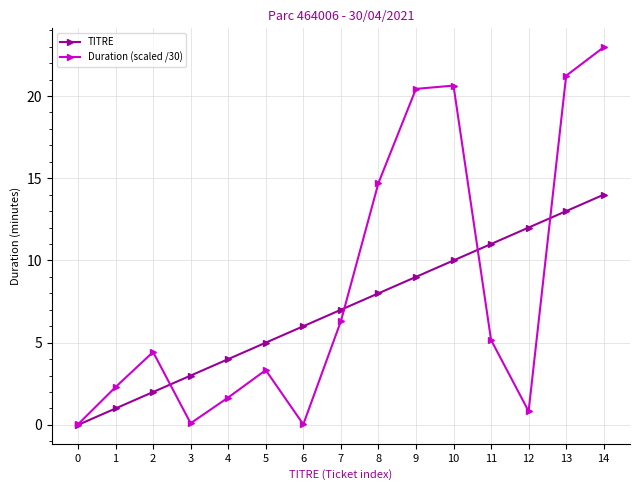

At which category does Duration (scaled /30) reach its first local peak?

2